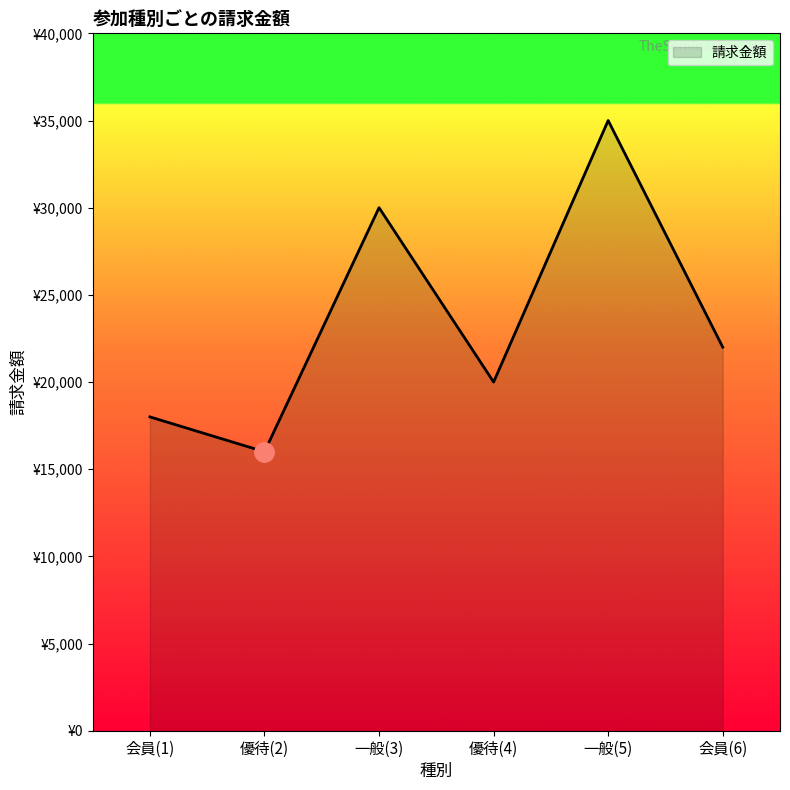

List the labels in order of value, smallest first.

優待(2), 会員(1), 優待(4), 会員(6), 一般(3), 一般(5)